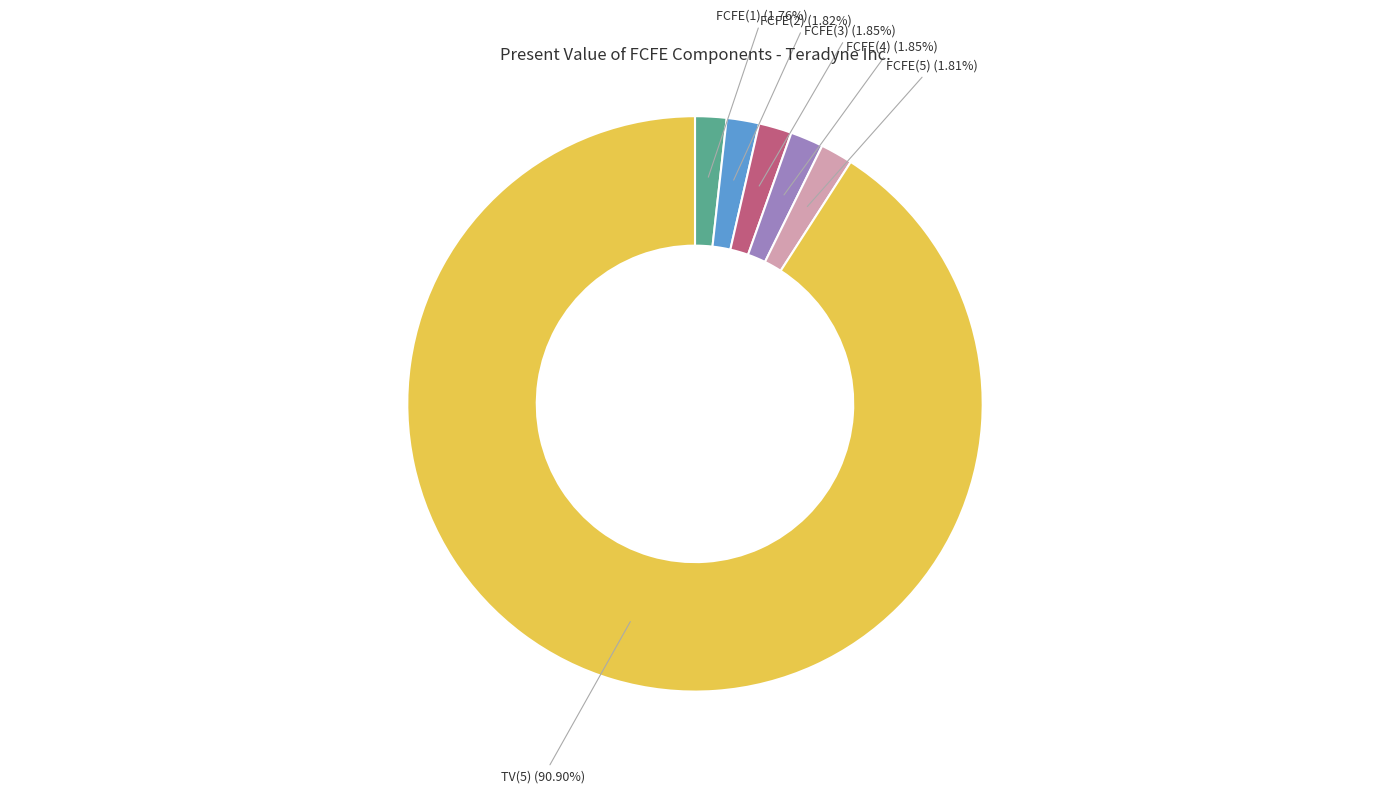

Is the sum of FCFE(2) and TV(5) greater than half?

Yes